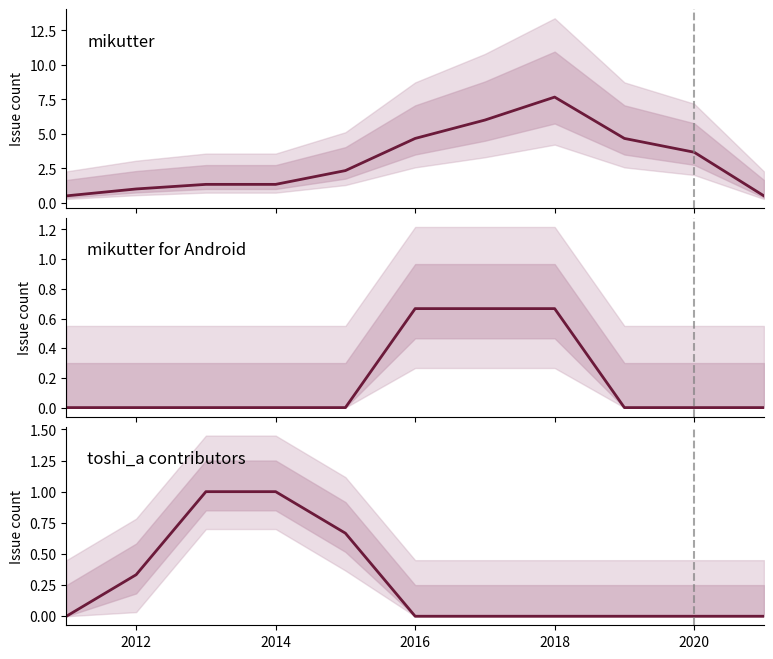

Rank the series at 2012 from highest to lowest value.

mikutter, toshi_a contributors, mikutter for Android